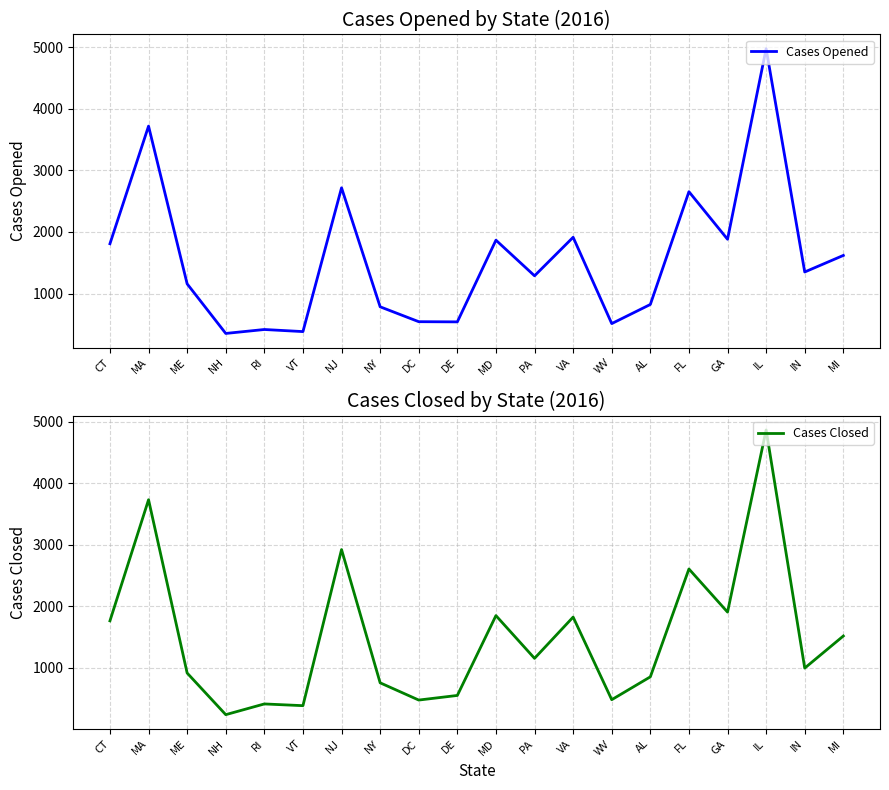

Which series ends up on top after the final intersection of Cases Opened and Cases Closed?

Cases Opened